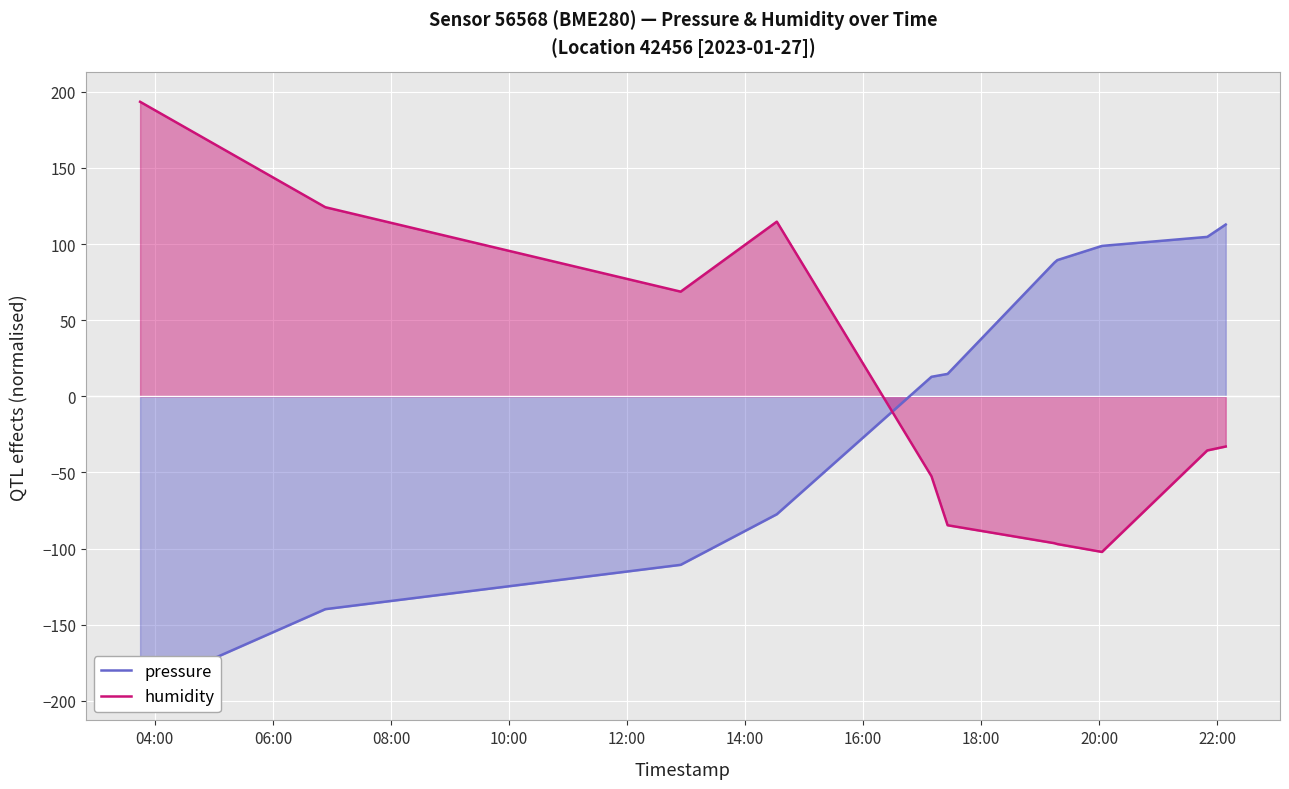

What is the highest value of the humidity series?

193.5